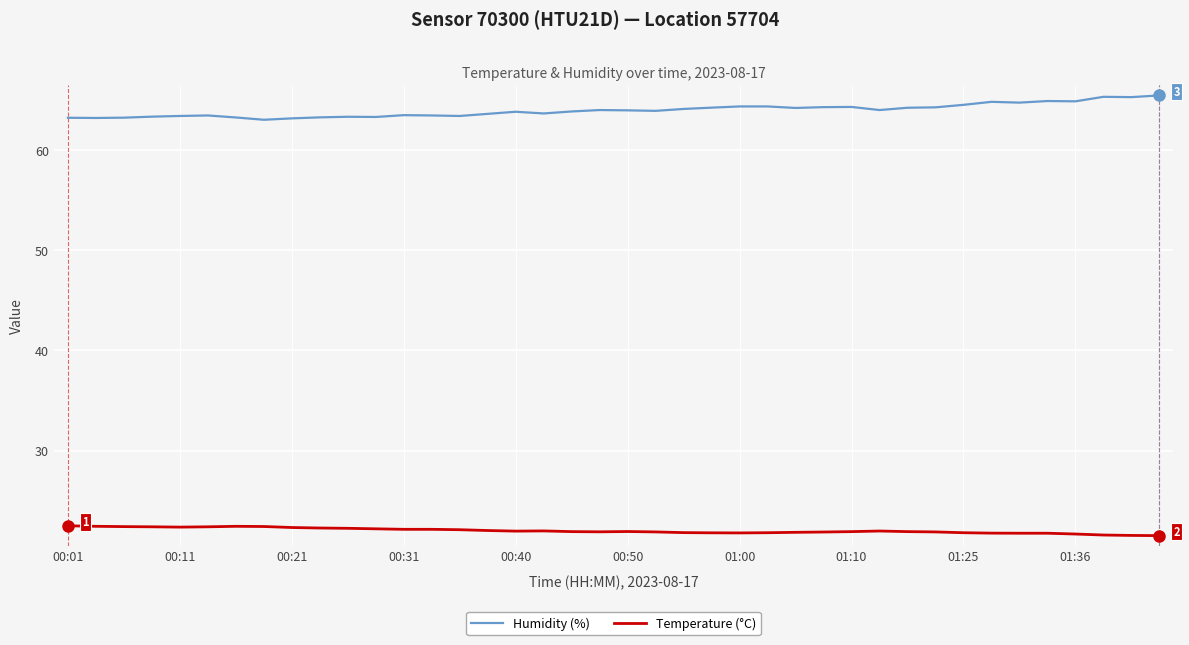

List the series in order of their overall mean, lowest first.

Temperature (°C), Humidity (%)